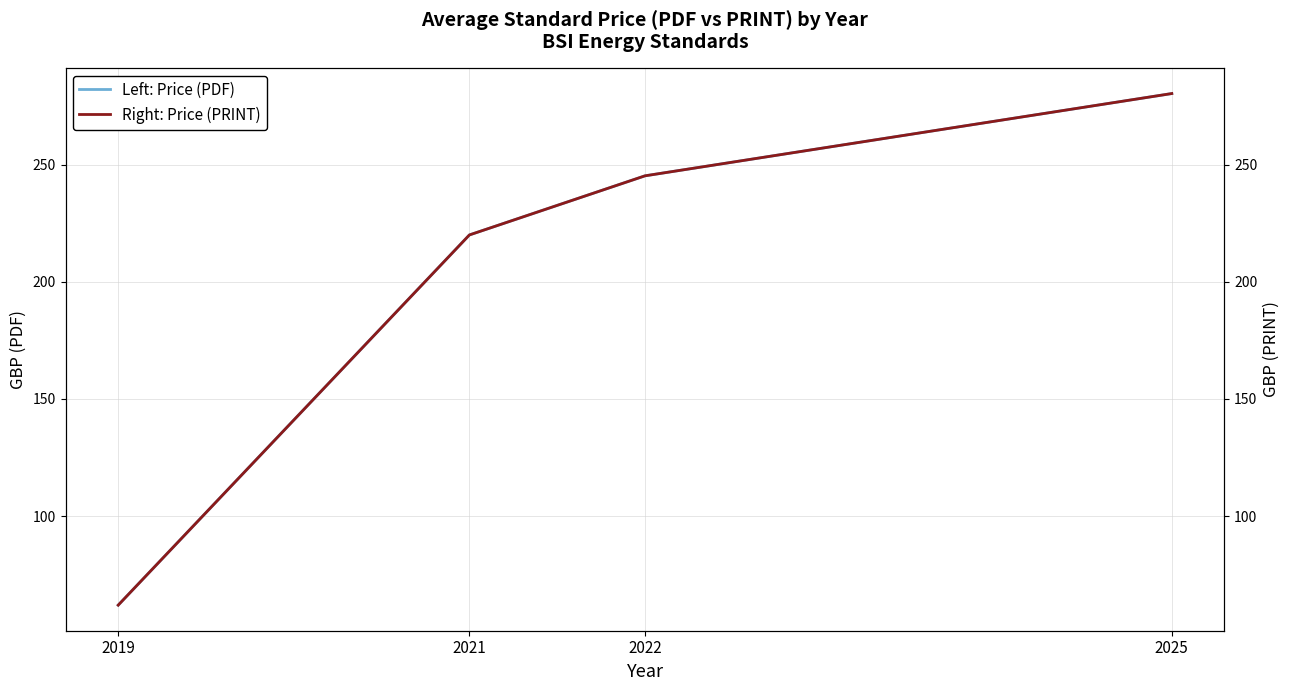

True or false: Right: Price (PRINT) and Left: Price (PDF) cross at least once.

False